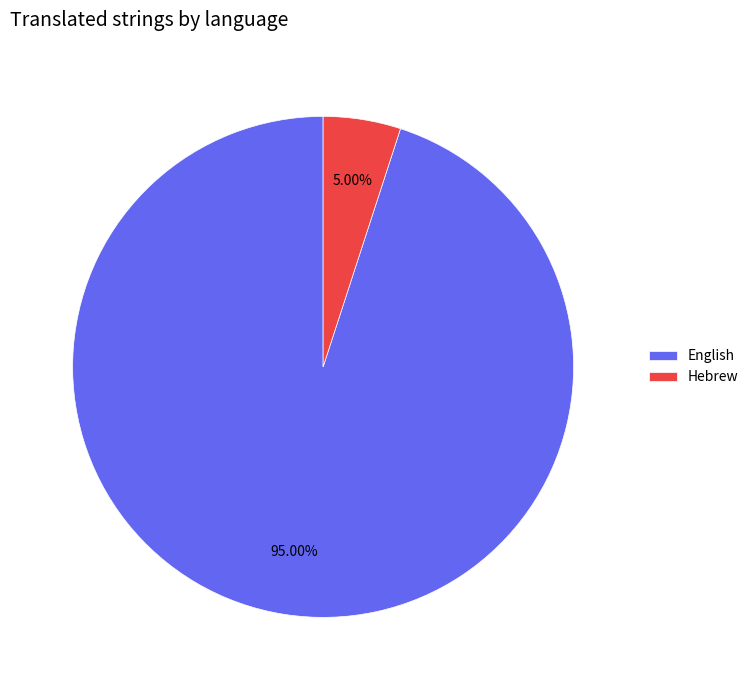

How many slices are in this pie chart?

2